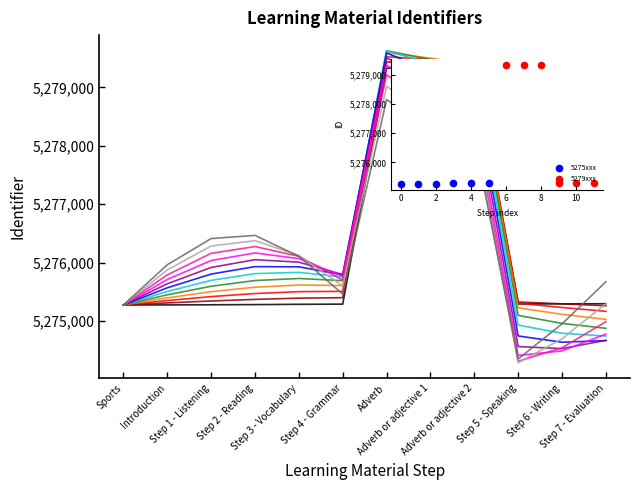

What is the minimum value shown in the chart?

5274283.5